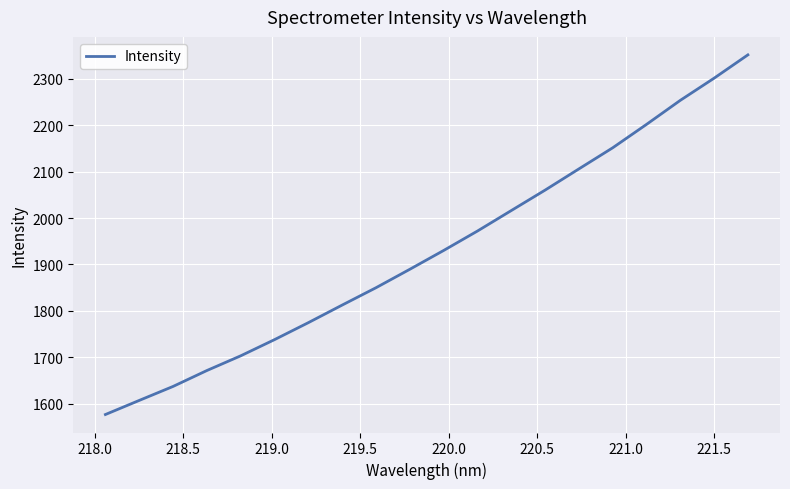

What is the maximum value shown in the chart?

2352.0